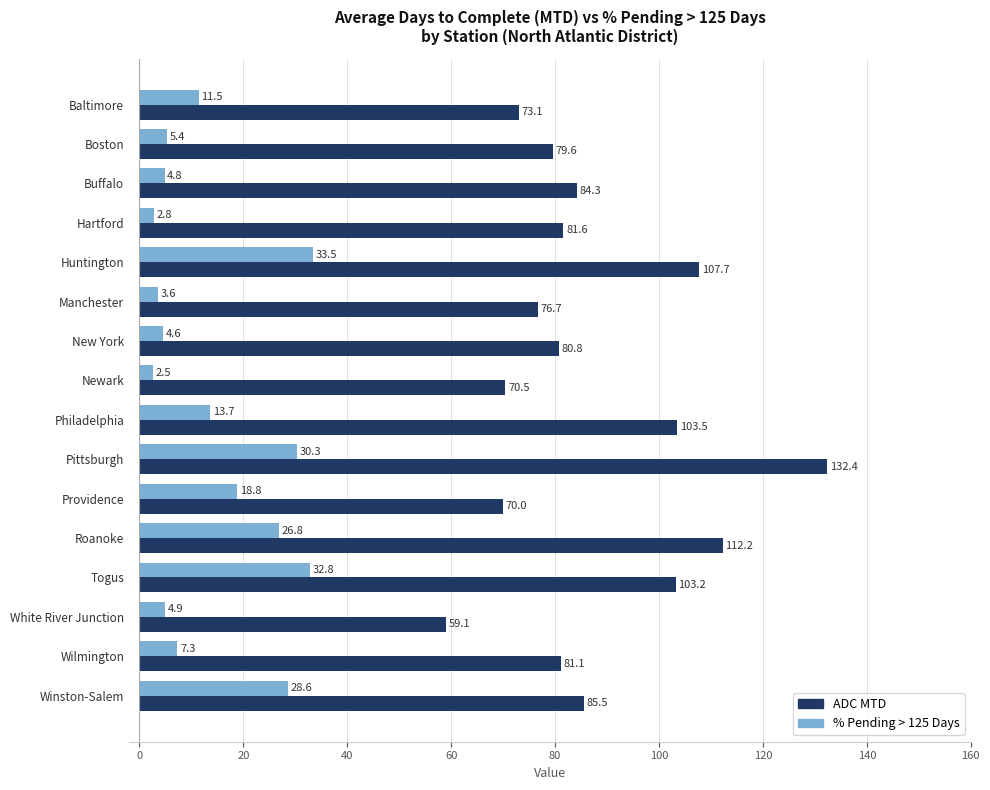

What is the difference between the second highest and minimum values in the ADC MTD series?

53.1